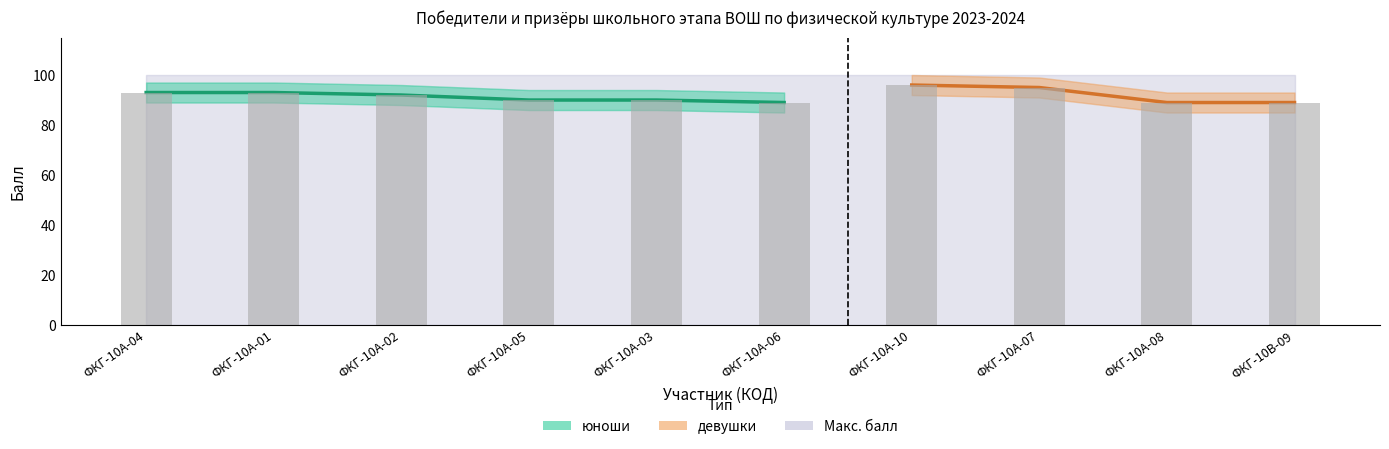

What is the sum of the values at ФКГ-10А-01 and ФКГ-10А-05?

183